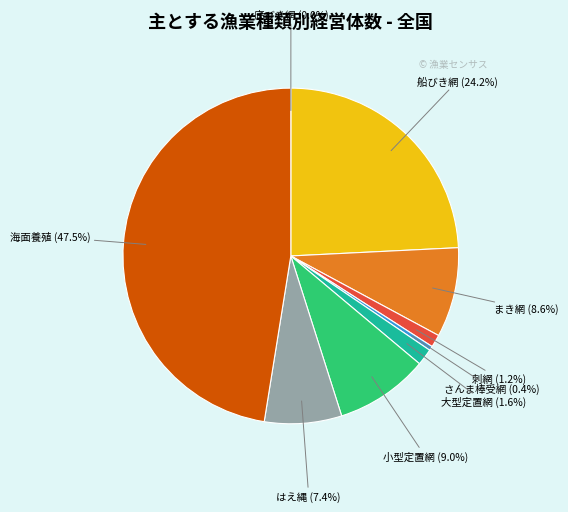

Is there any slice that represents more than half of the pie?

No